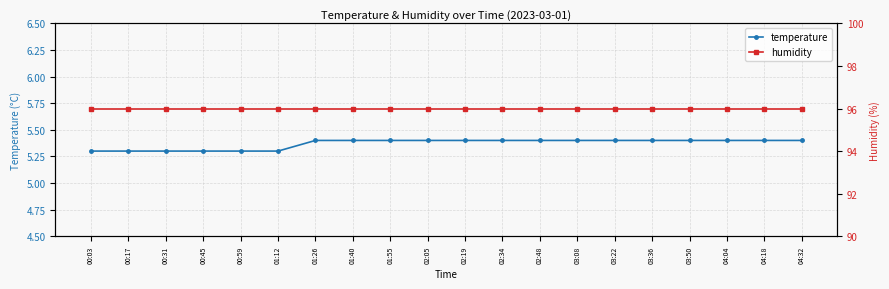

Which label corresponds to the largest value in the chart?

00:03